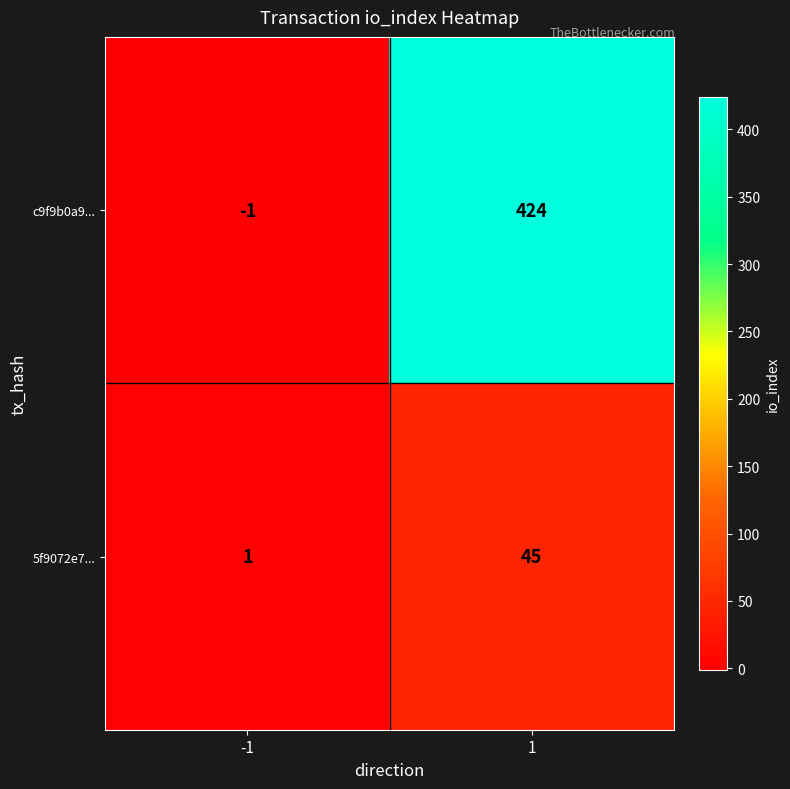

Rank the series at 1 from highest to lowest value.

c9f9b0a9..., 5f9072e7...